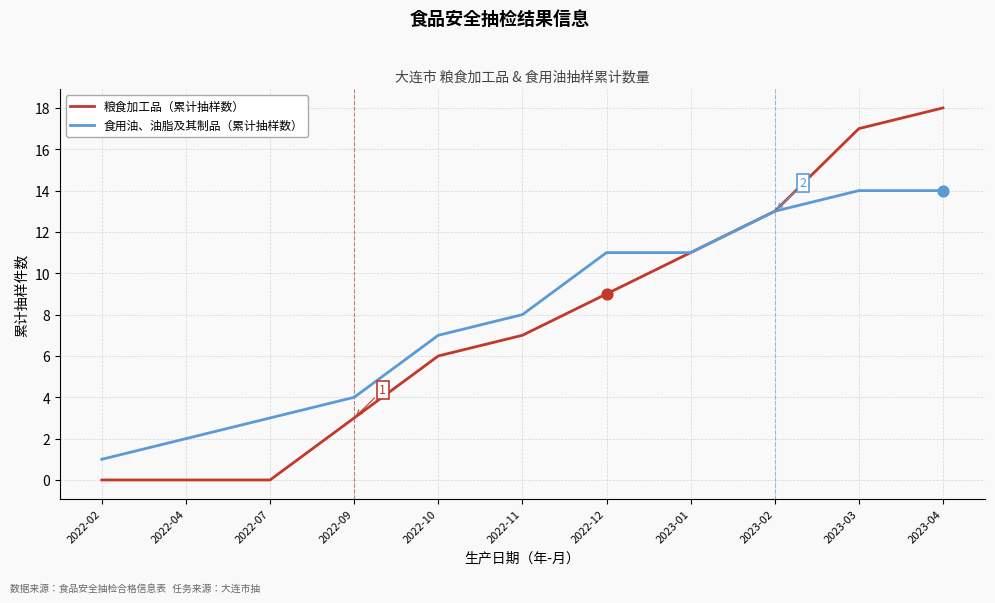

At which category is the sum across all series the highest?

2023-04